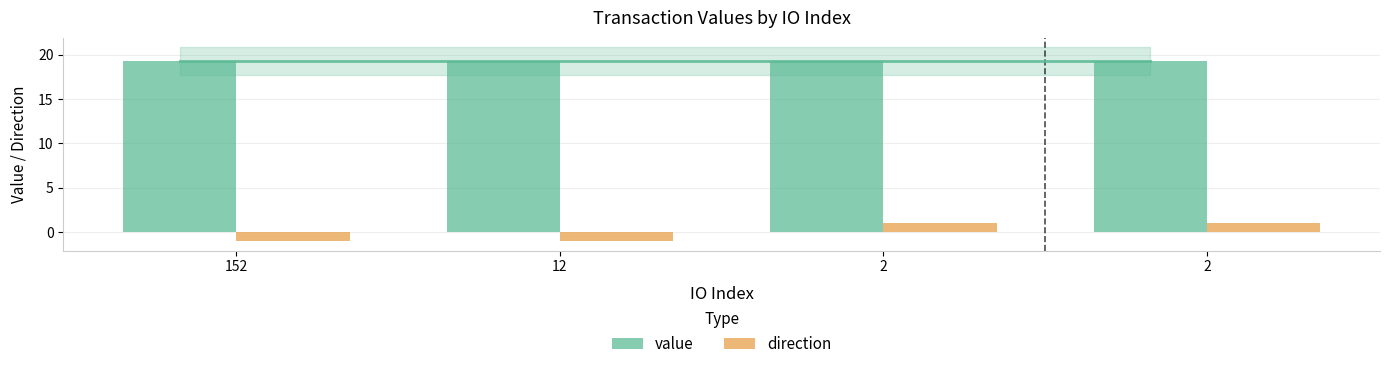

At which category does the chart reach its minimum across all series?

152